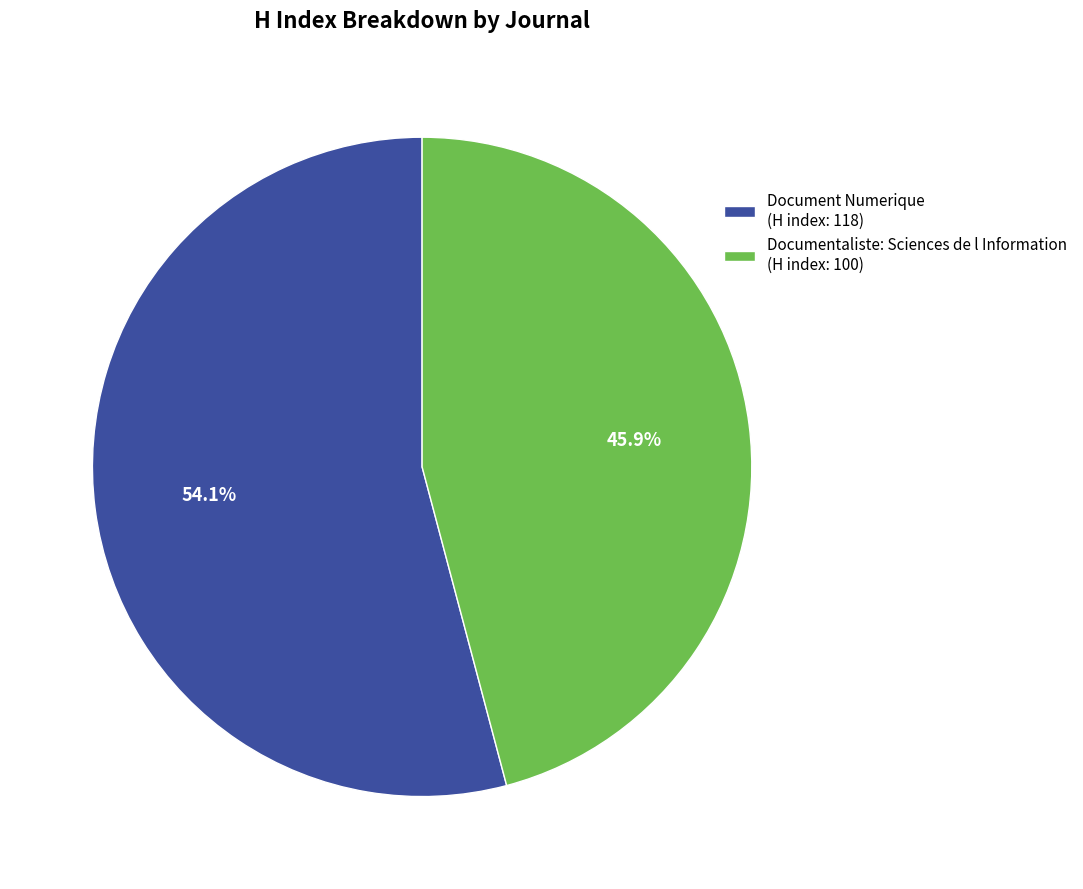

Does Document Numerique account for over 50% of the chart?

Yes